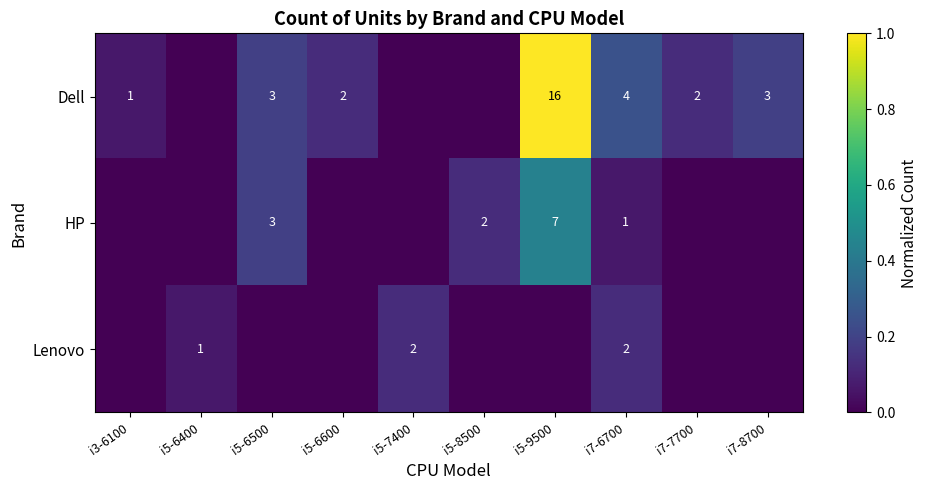

How many data points does each series have?

10